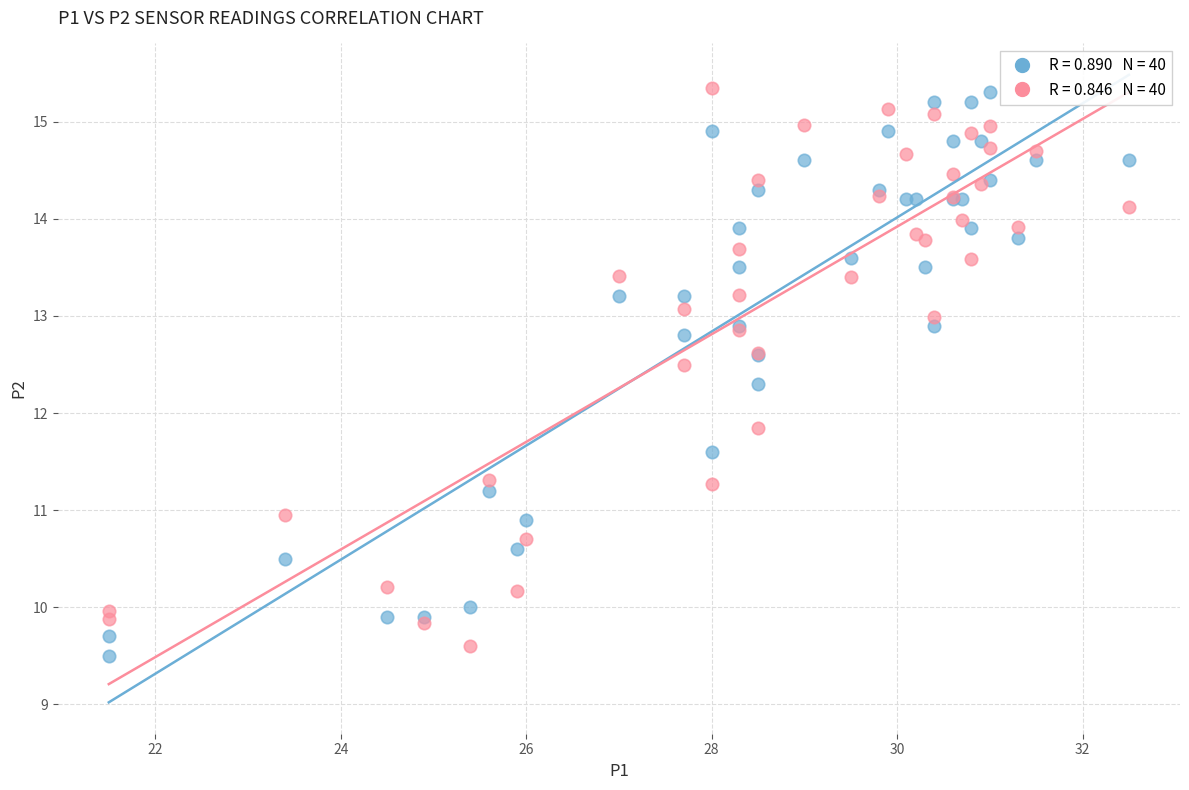

Across all series, what Y value is closest to 12?

11.8